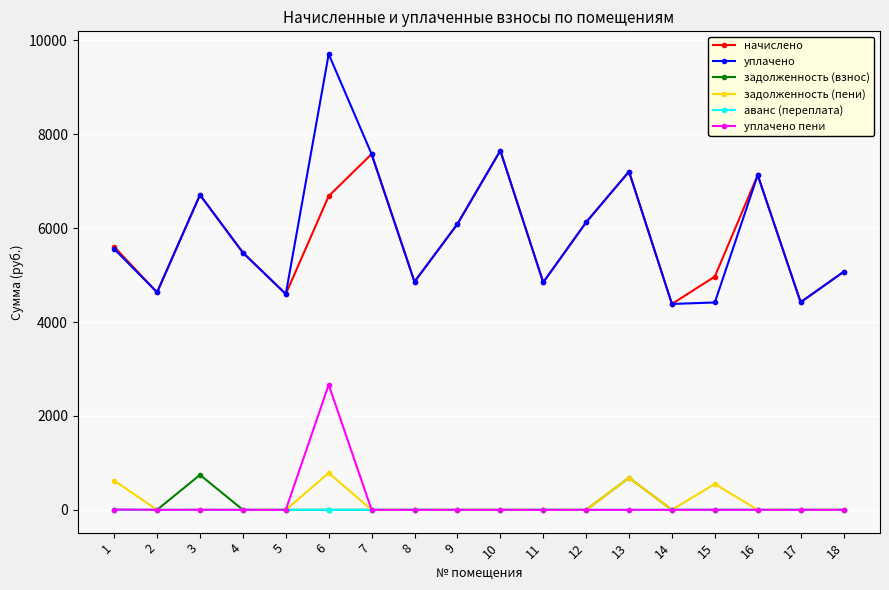

What is the difference between the highest and lowest values at 9?

6085.8